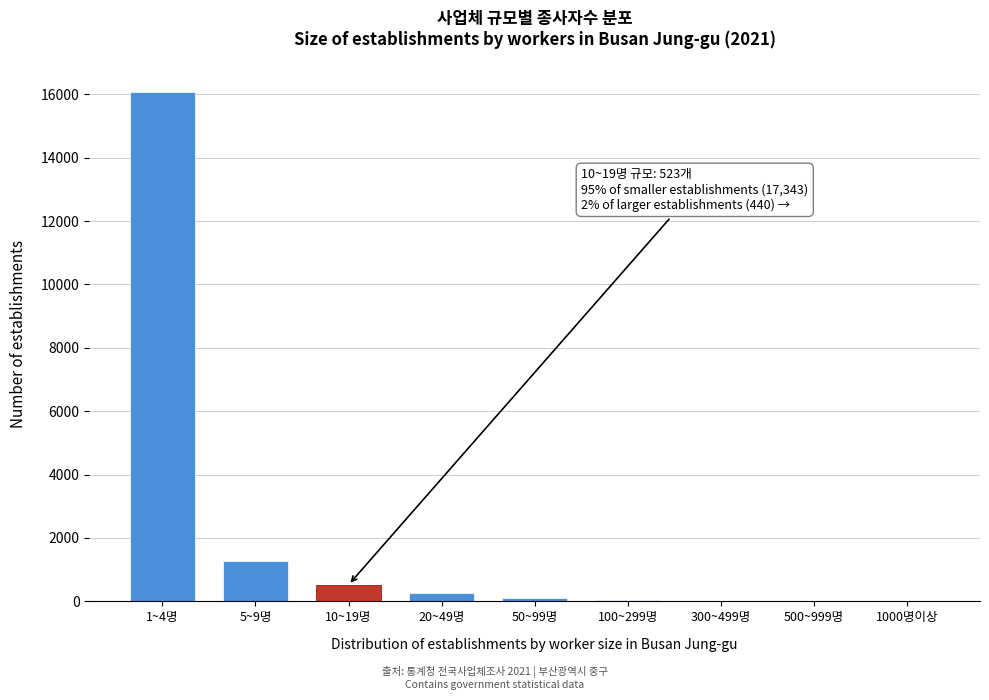

Between 1~4명 and 5~9명, which is larger?

1~4명